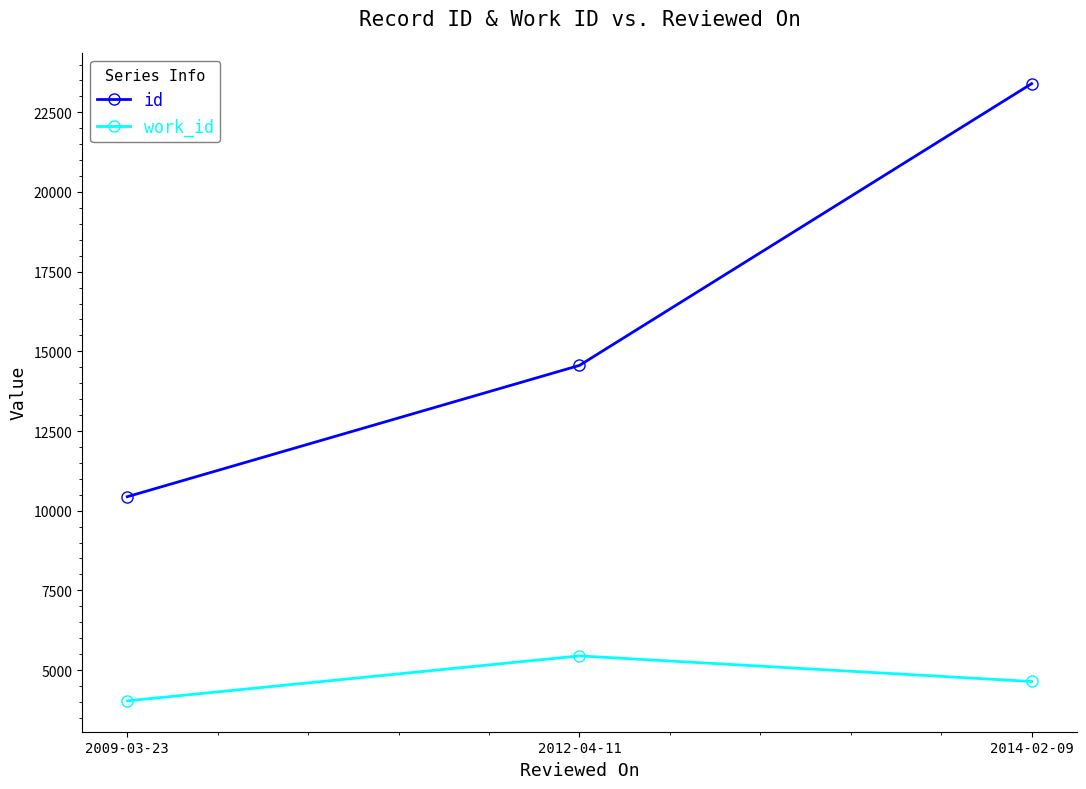

List the labels in order of id value, smallest first.

2009-03-23, 2012-04-11, 2014-02-09